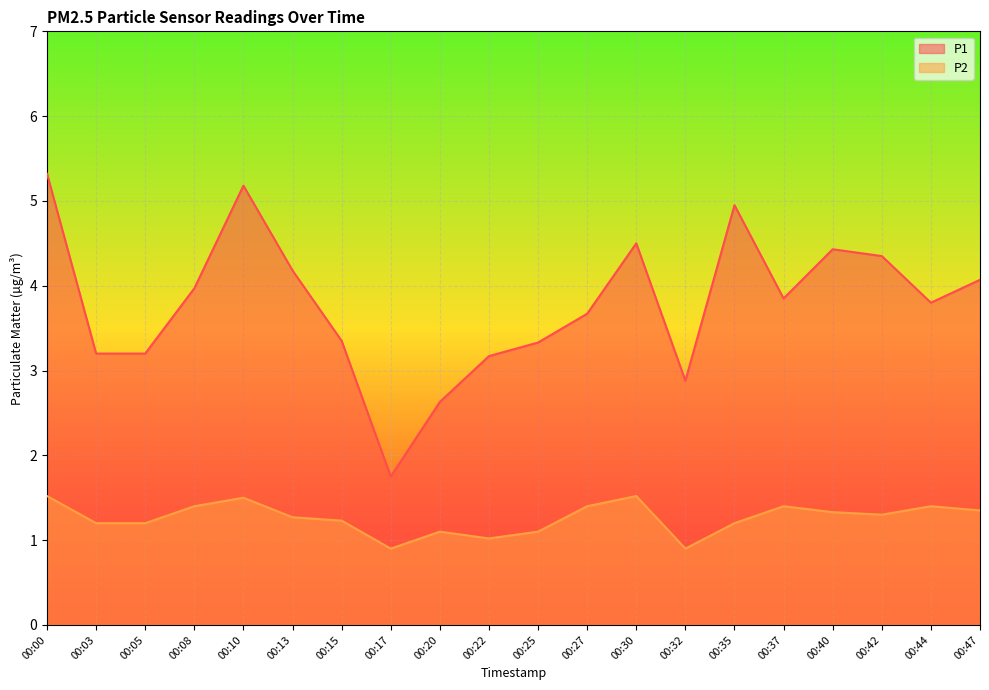

How many lines are shown in the chart?

2